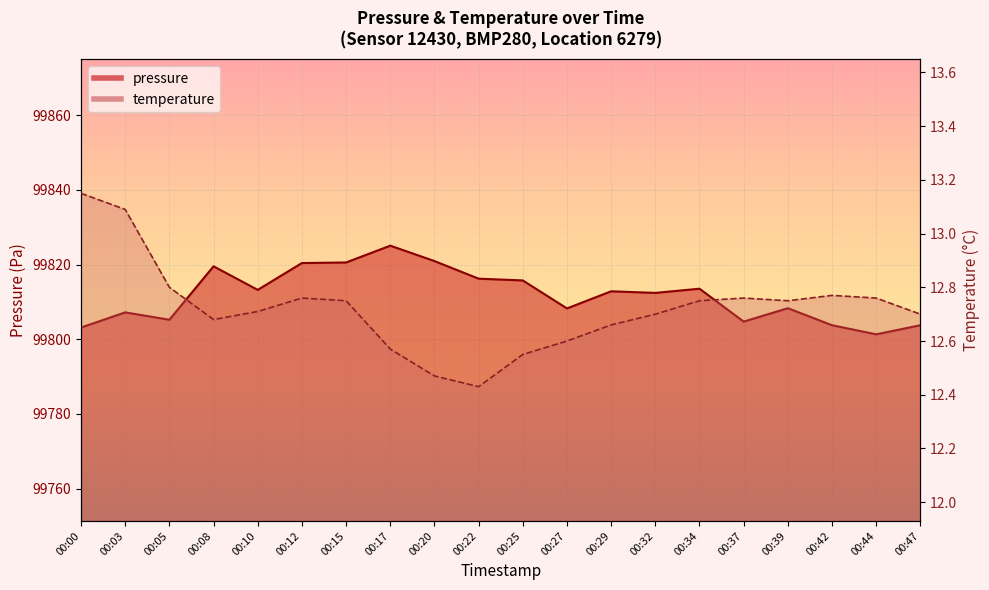

What value does the temperature series have at 00:05?

12.8